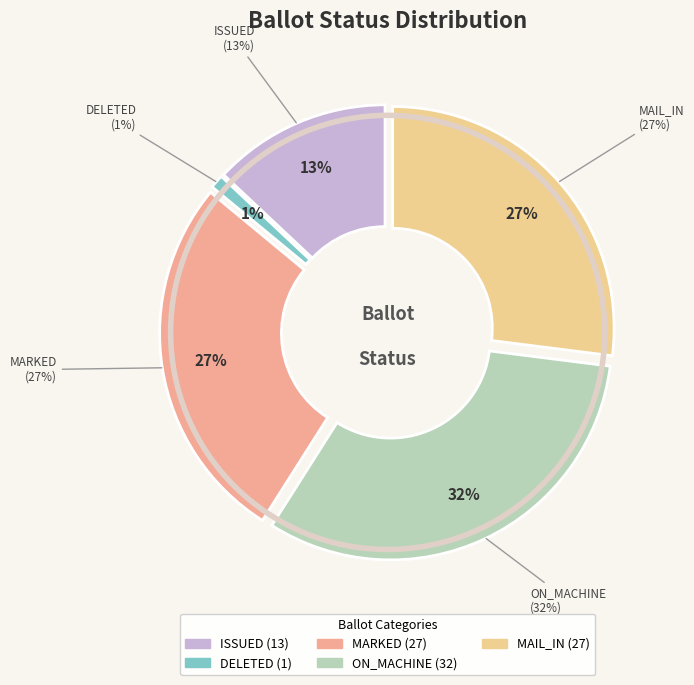

What is the smallest slice in the pie chart?

DELETED